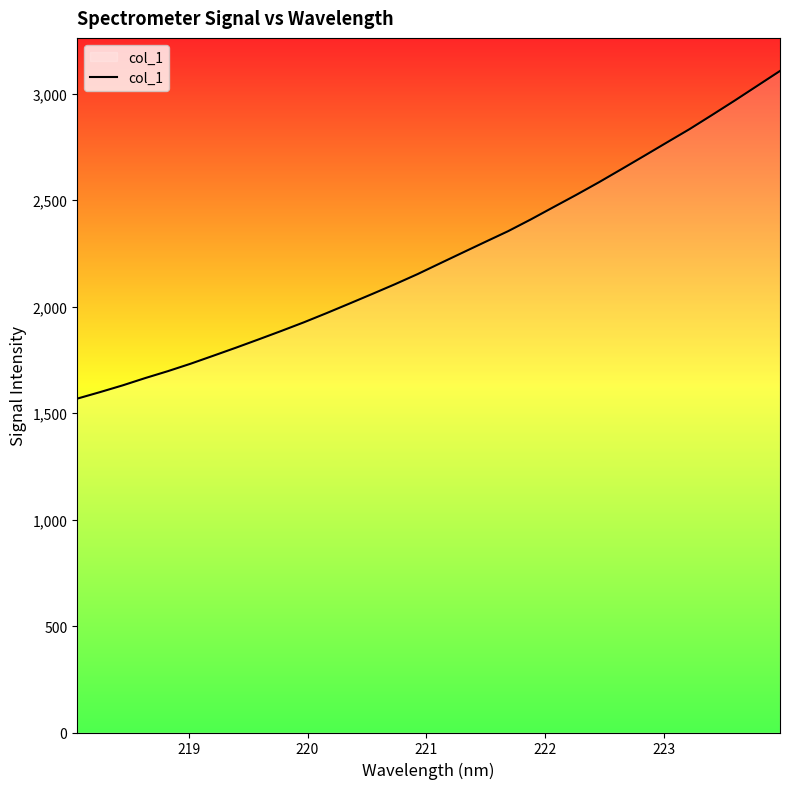

What is the maximum value shown in the chart?

3106.8